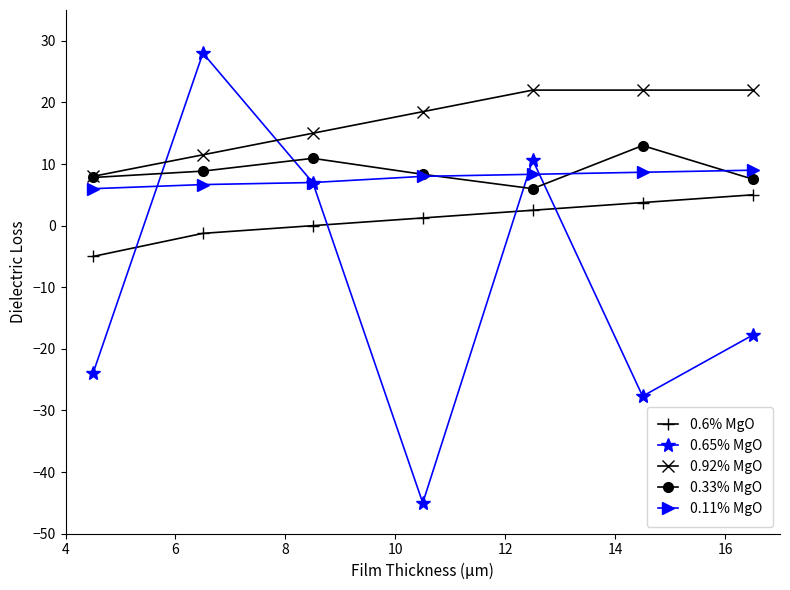

True or false: 0.11% MgO and 0.6% MgO intersect in this chart.

False